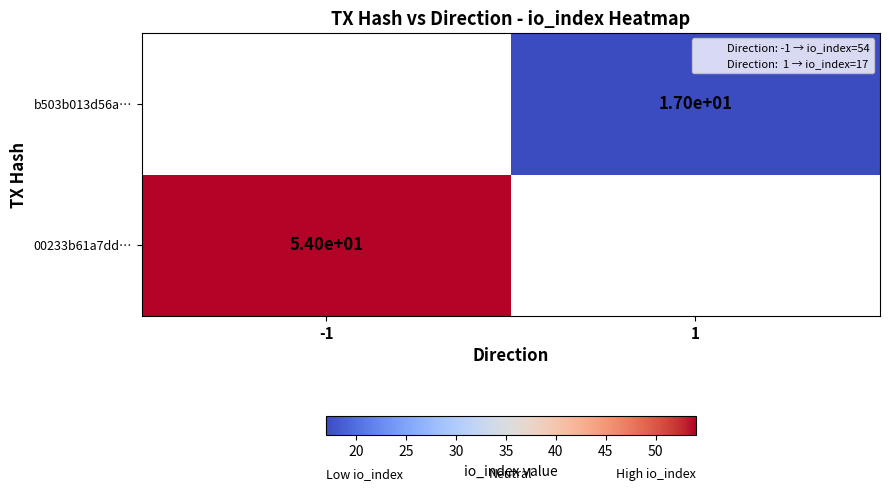

Rank the series by their maximum value, from highest to lowest.

00233b61a7dd…, b503b013d56a…